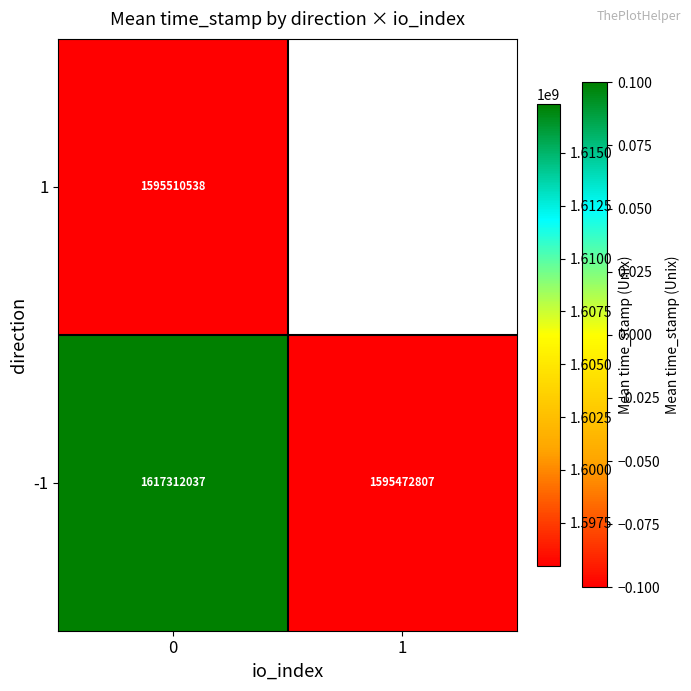

True or false: -1 has a value of 2130141470 at 1.

False